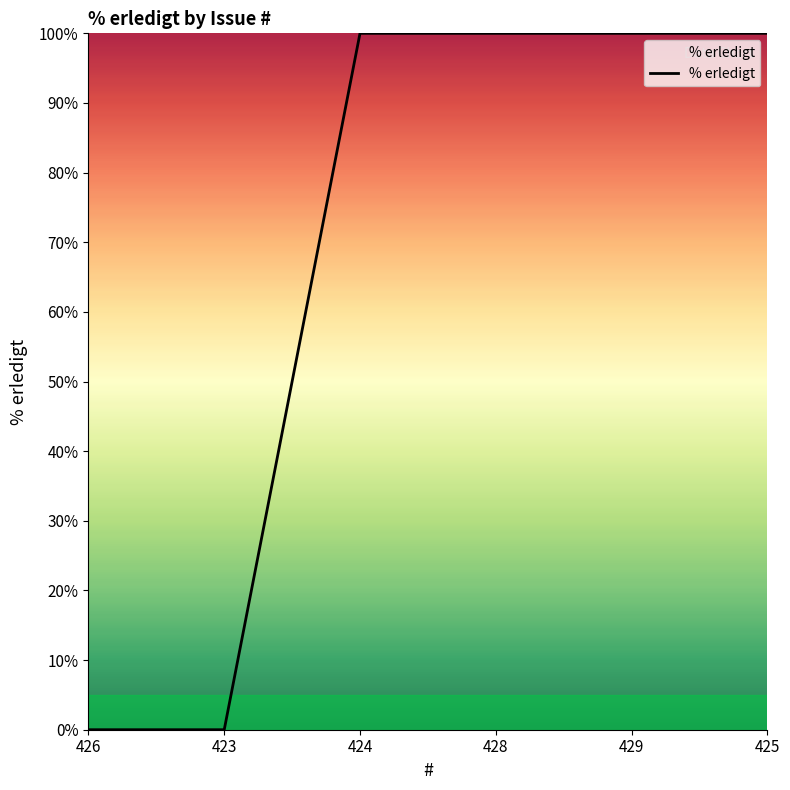

What is the difference between the values at 429 and 426?

100